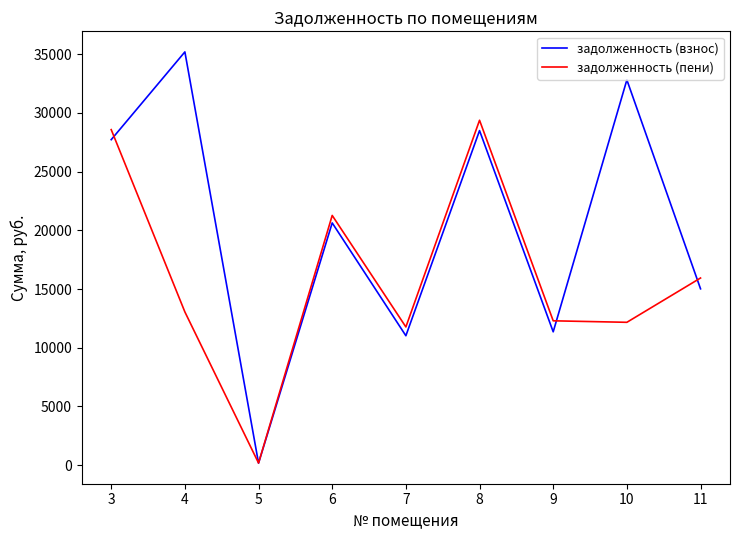

Which category has the highest value across all series?

4